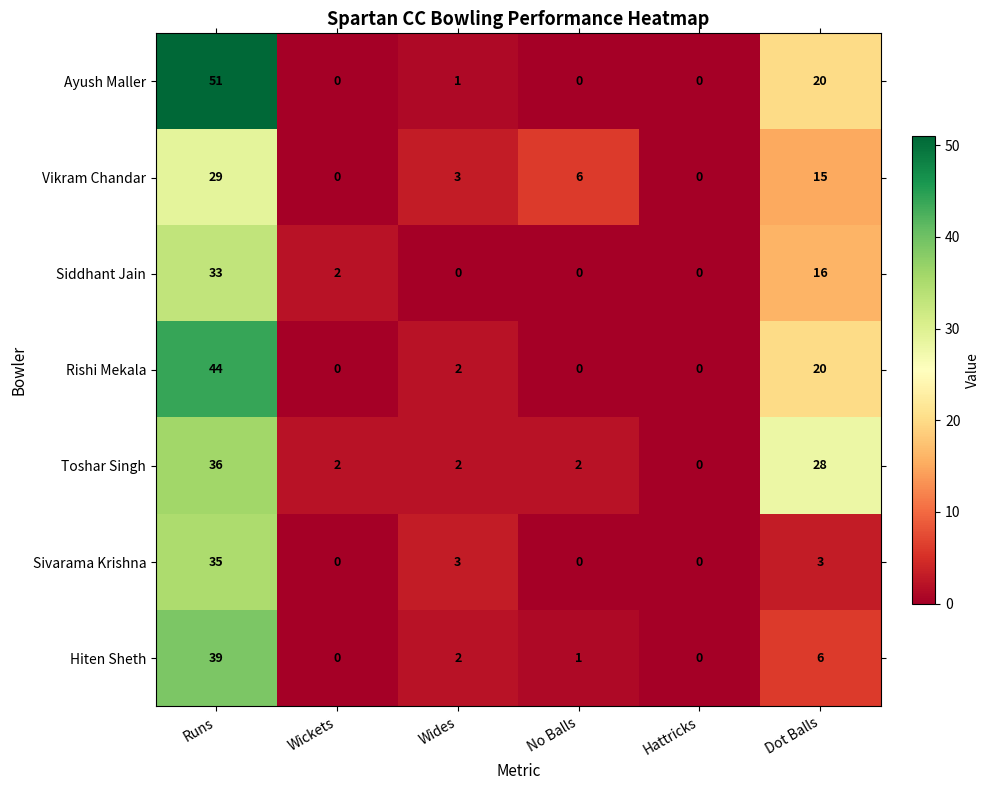

What is the difference between the maximum and minimum values in the Hiten Sheth series?

39